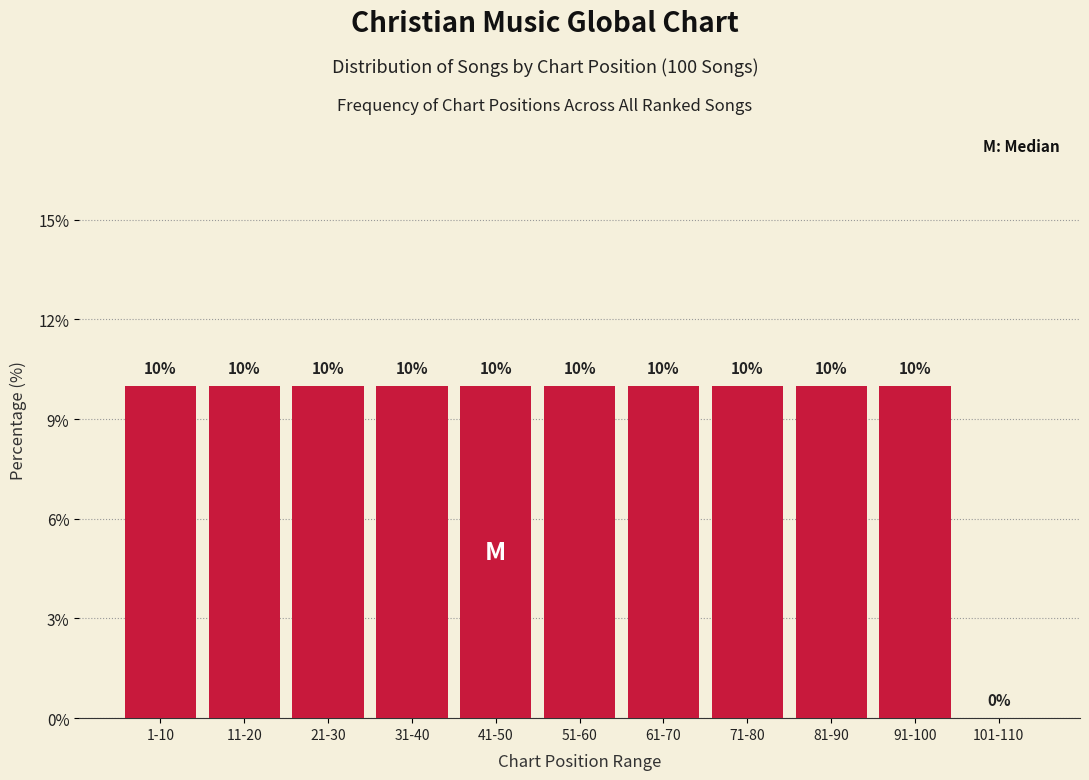

Reading left to right, list all the values displayed in this chart.

1-10=10	11-20=10	21-30=10	31-40=10	41-50=10	51-60=10	61-70=10	71-80=10	81-90=10	91-100=10	101-110=0